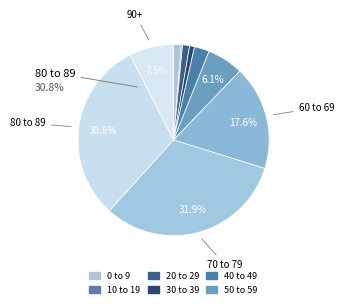

To the nearest percent, what is the average slice percentage?

10%